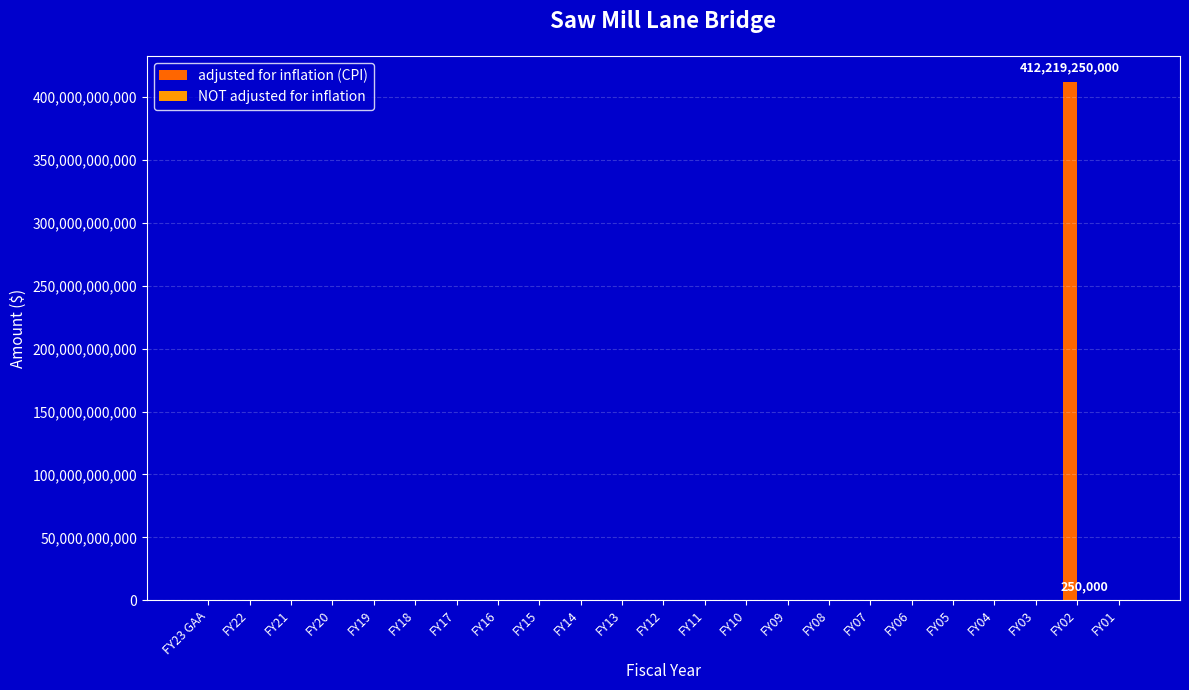

Count the number of categories in the chart.

23